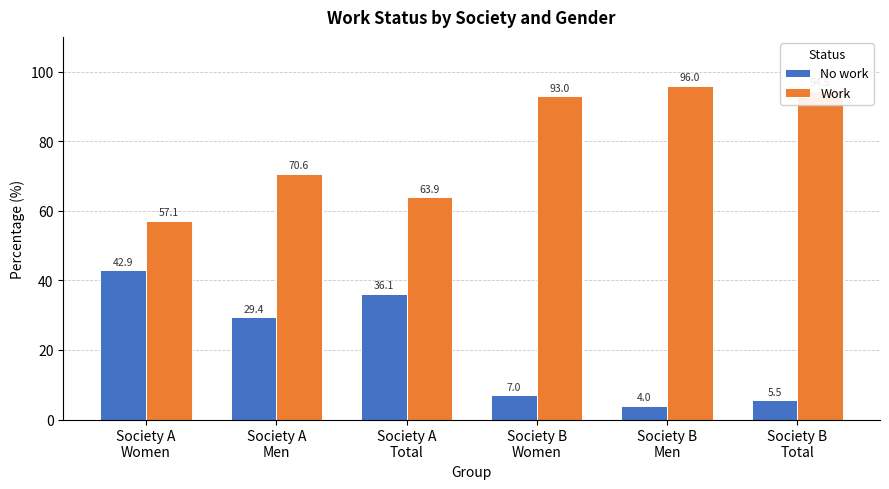

List the series in order of their peak value, lowest first.

No work, Work